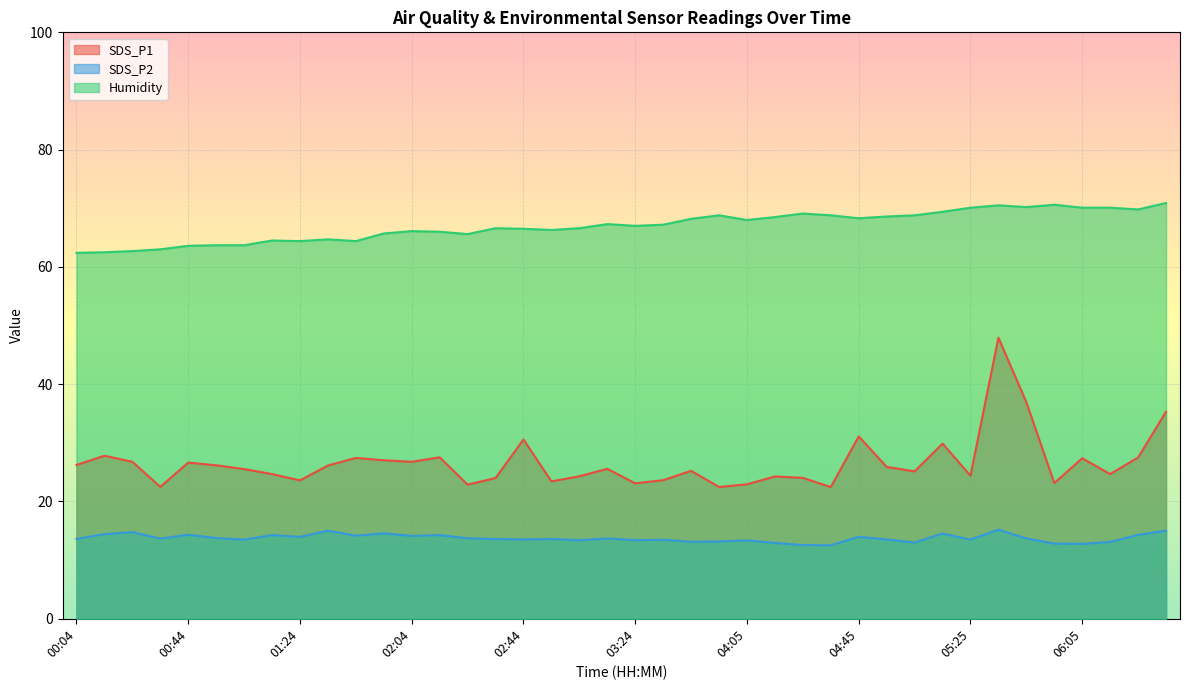

Rank the categories by SDS_P2 value from highest to lowest.

05:35, 01:34, 06:36, 00:24, 01:54, 05:15, 00:14, 00:44, 06:26, 01:14, 02:14, 01:44, 02:04, 01:24, 04:45, 00:54, 02:24, 03:14, 05:45, 00:34, 00:04, 02:34, 02:54, 02:44, 04:55, 01:04, 05:25, 03:35, 03:04, 03:24, 04:05, 03:55, 03:45, 06:15, 05:05, 04:15, 05:55, 06:05, 04:25, 04:35